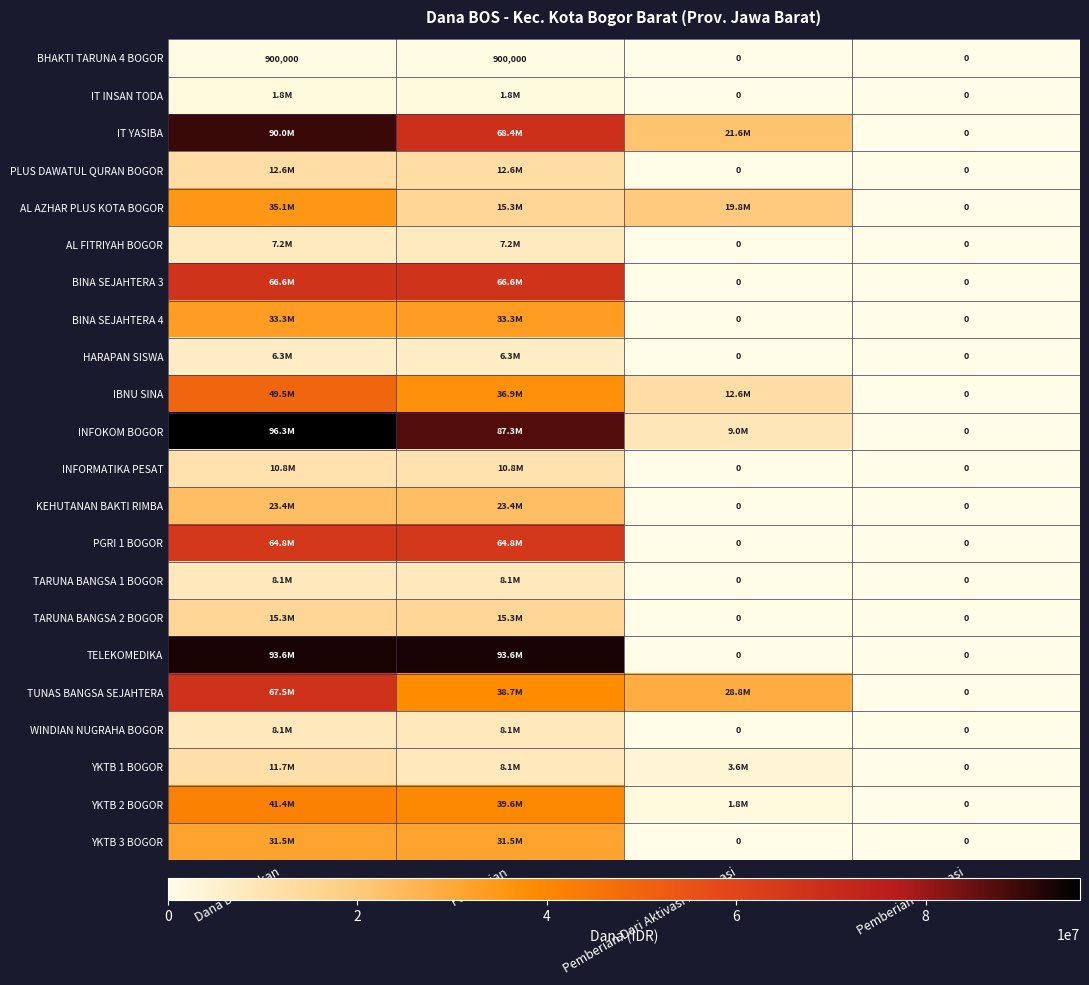

What is the difference between the second highest and minimum values in the BHAKTI TARUNA 4 BOGOR series?

900000